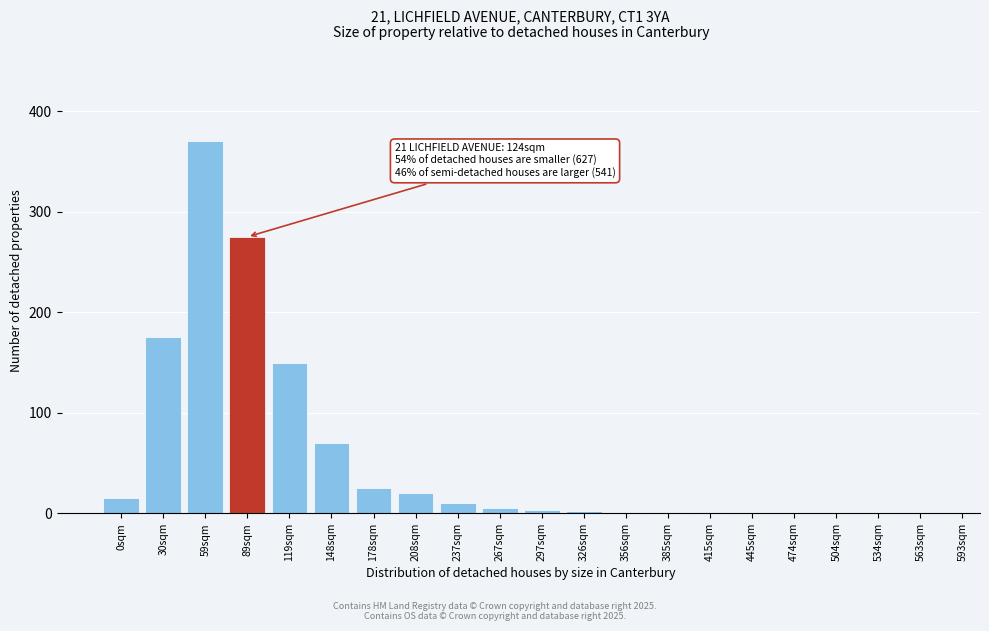

What is the change in value from 30sqm to 89sqm?

+100